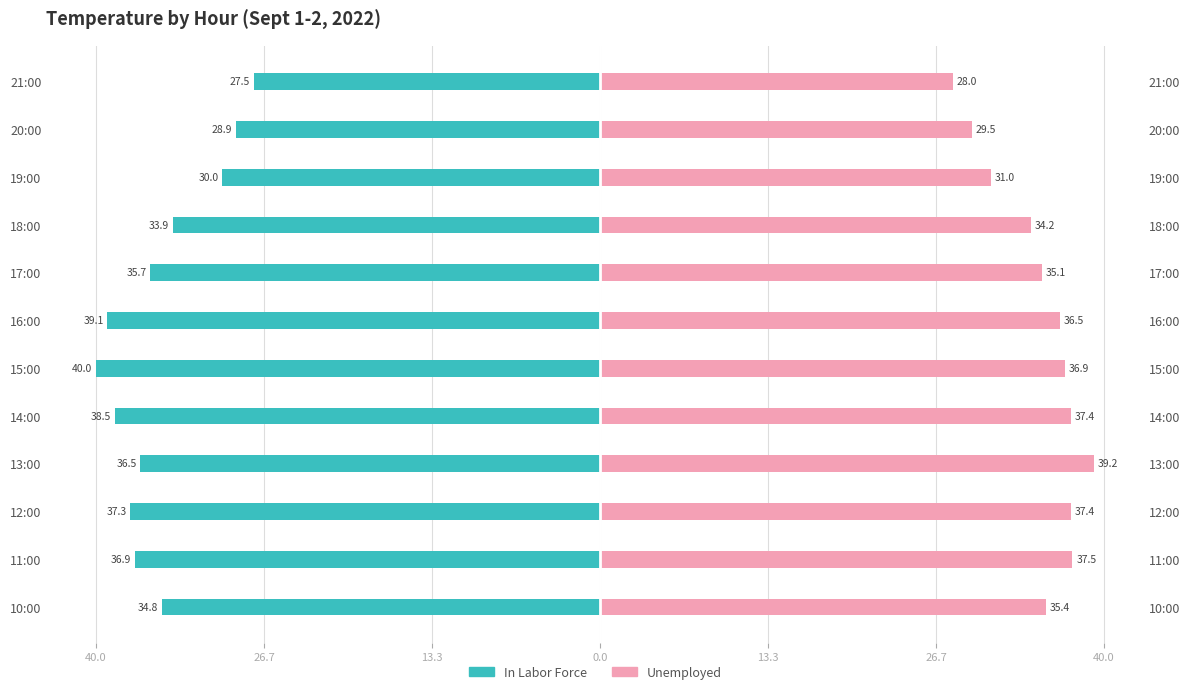

How many values in the In Labor Force series exceed -35?

5